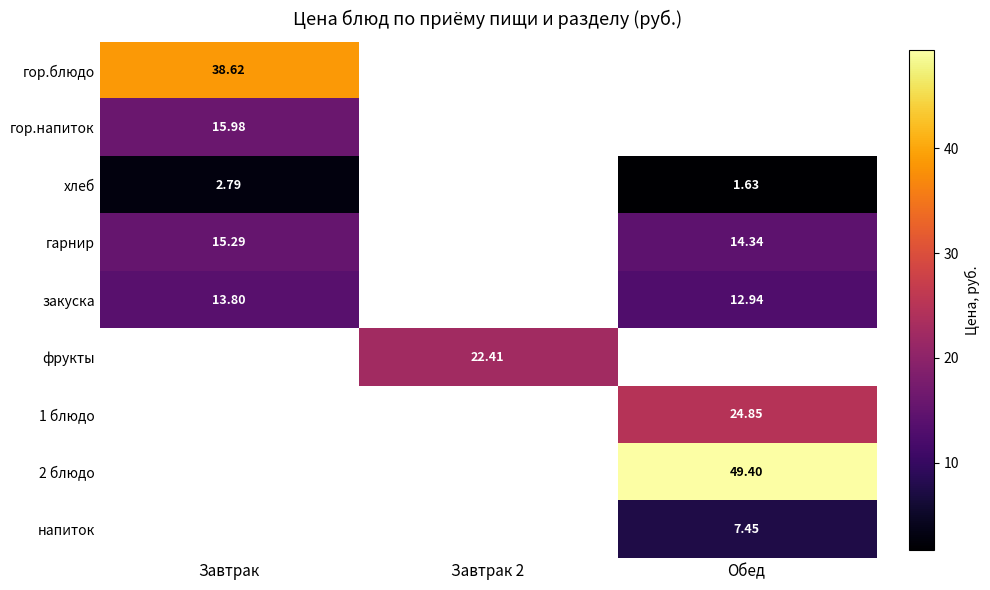

What is the approximate value of фрукты at Завтрак 2?

22.4